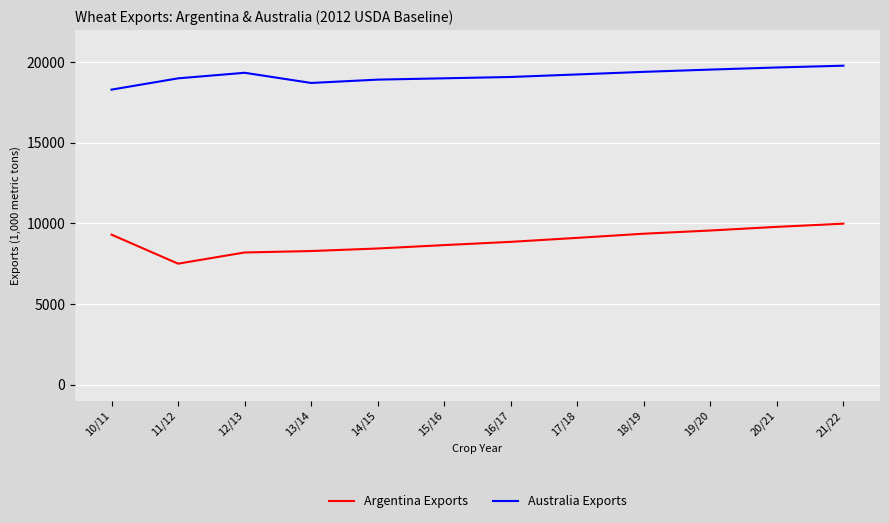

Rank the series at 19/20 from highest to lowest value.

Australia Exports, Argentina Exports